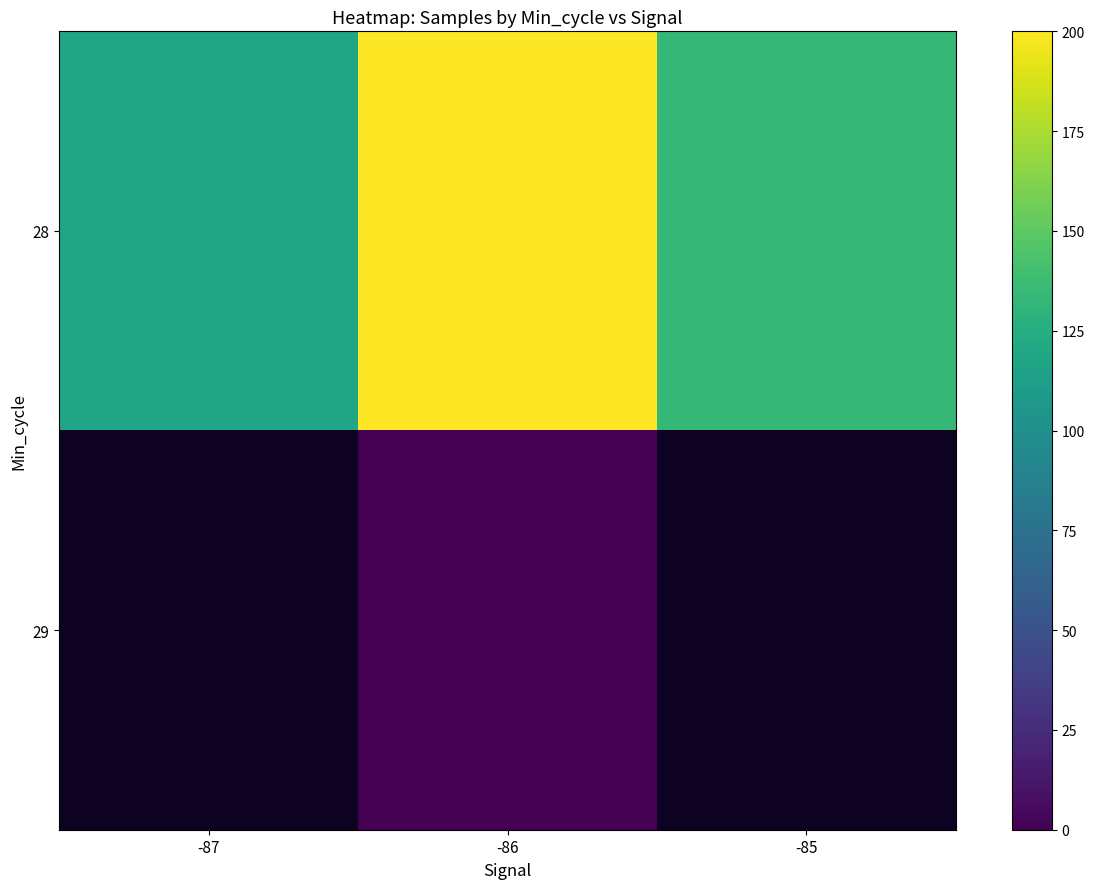

How many data points does each series have?

3